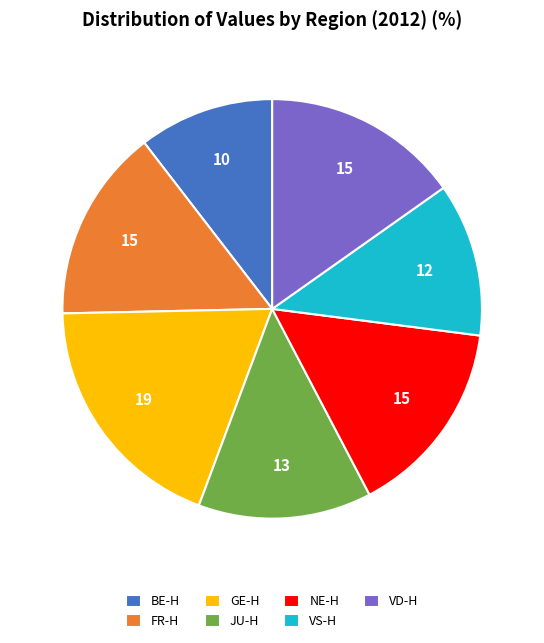

Which category has the smallest portion of the pie?

BE-H